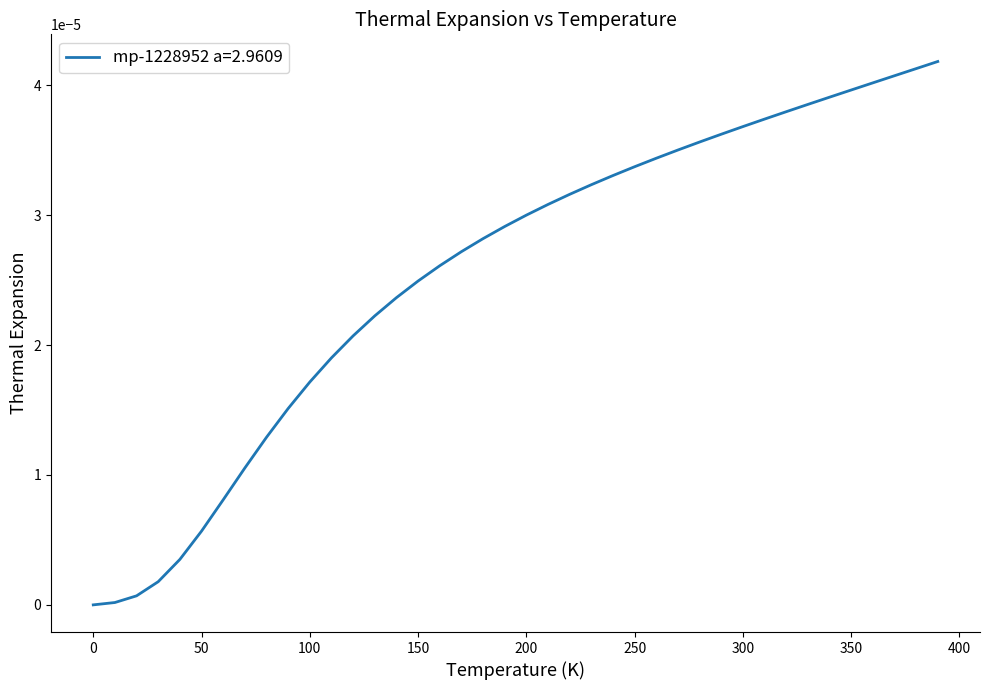

How many lines are shown in the chart?

1